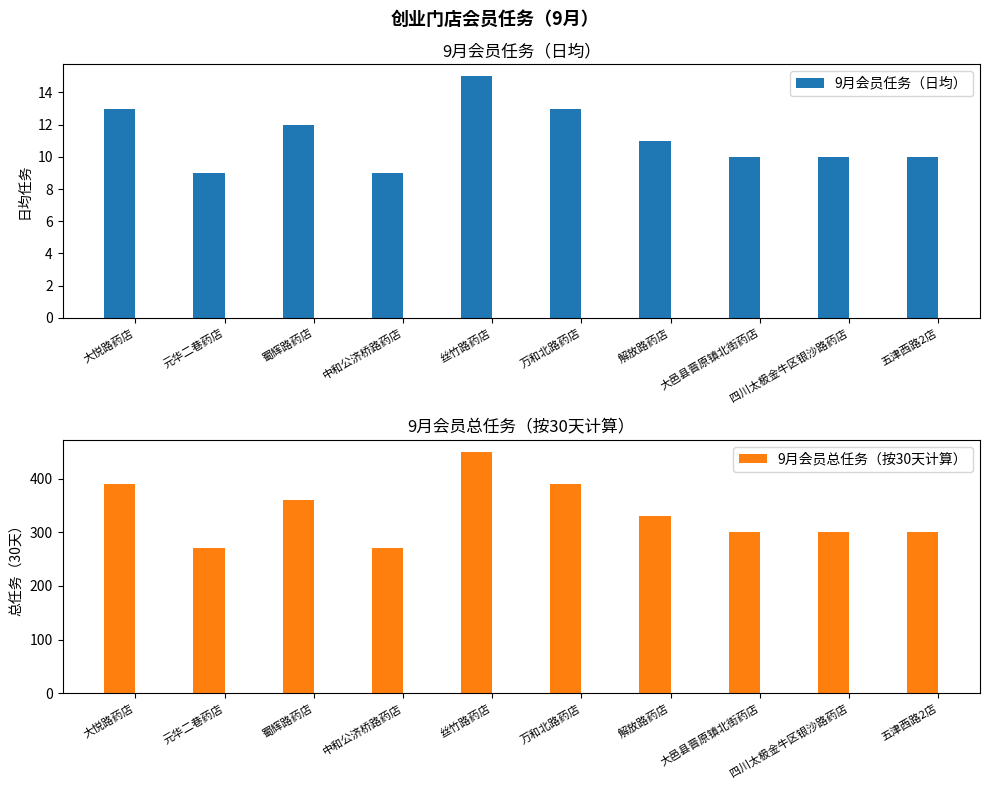

Reading left to right, transcribe all the data shown in this chart.

9月会员任务（日均）: 13	9	12	9	15	13	11	10	10	10
9月会员总任务（按30天计算）: 390	270	360	270	450	390	330	300	300	300